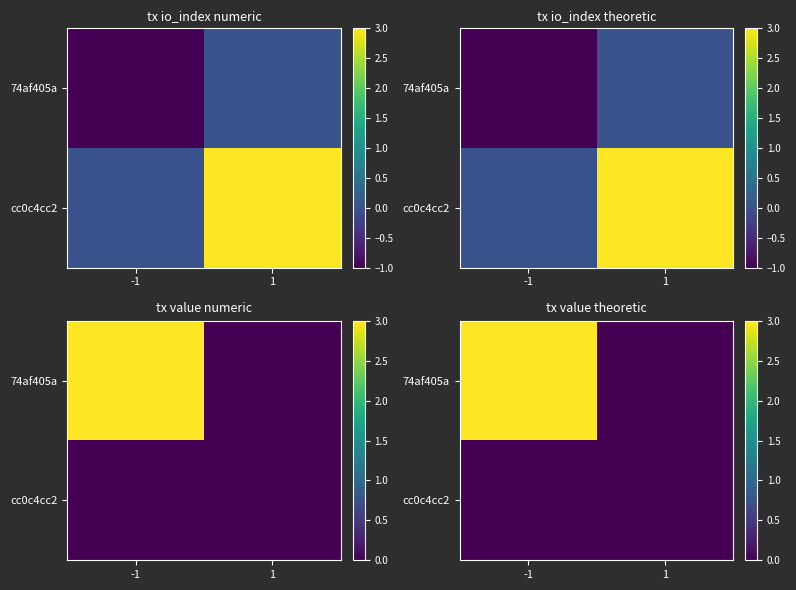

The 74af405a series shows -2 at 1. True or false?

False